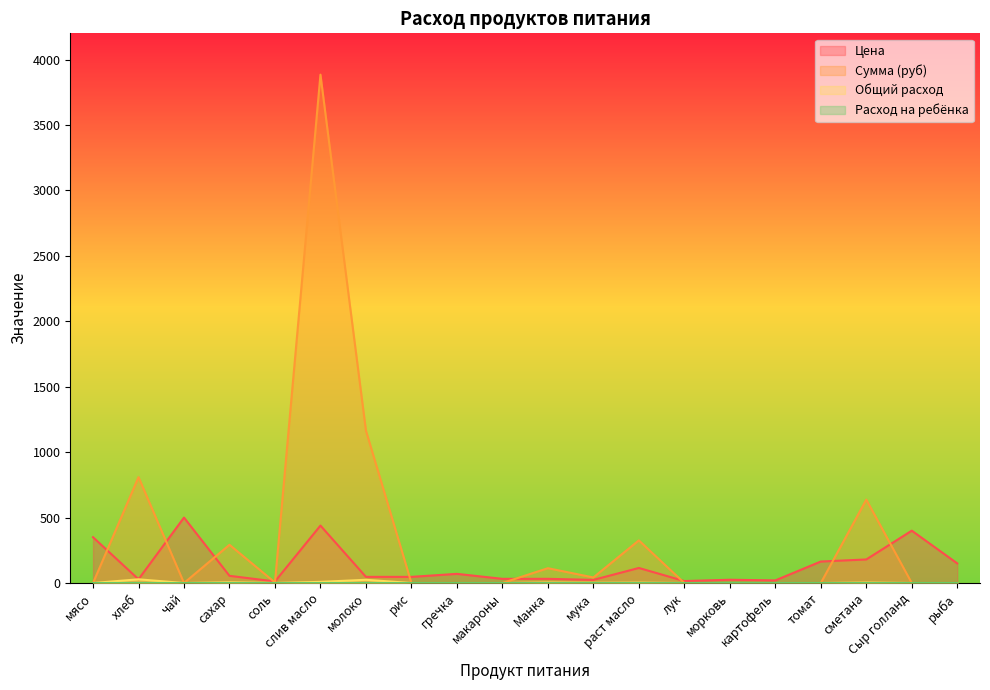

Which category has the highest value across all series?

слив масло